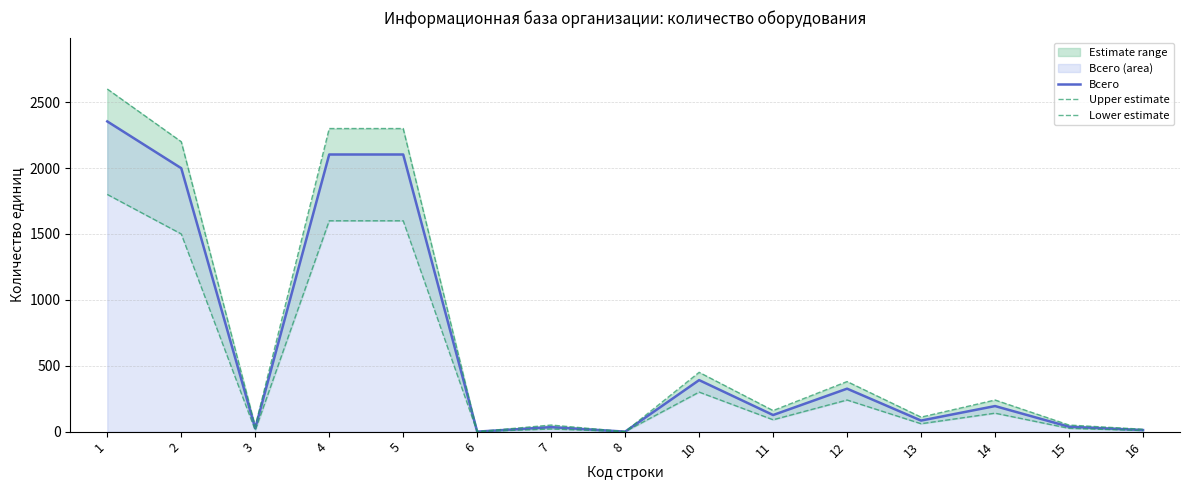

What are all the series names shown in the legend?

Всего, Upper estimate, Lower estimate